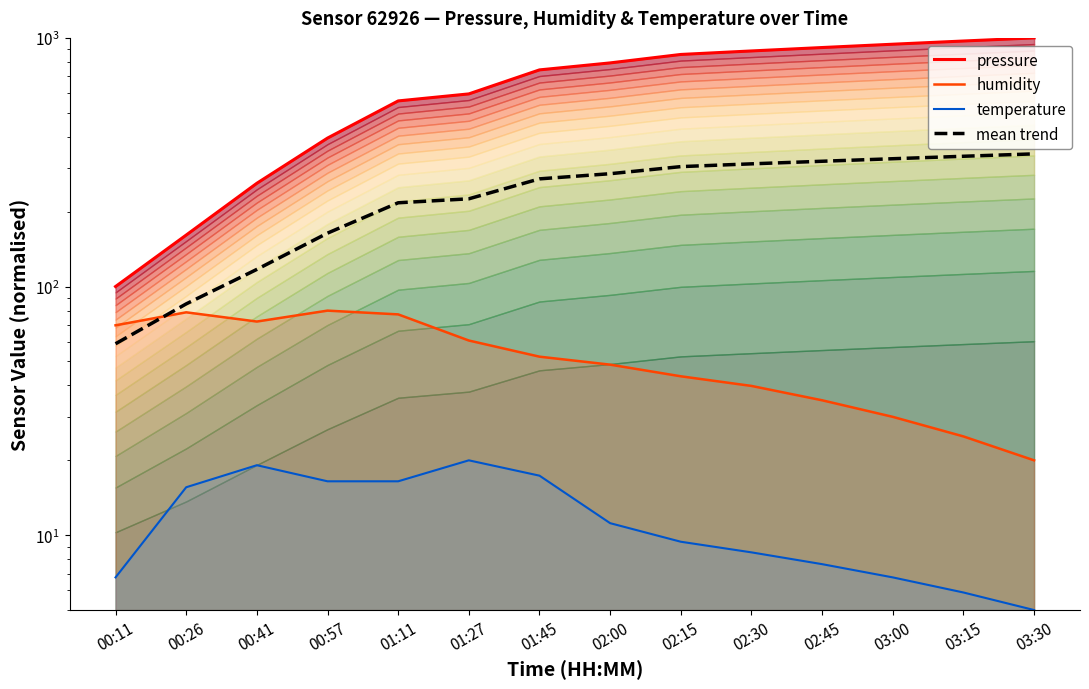

Which has a higher value, 02:15 or 01:45?

02:15